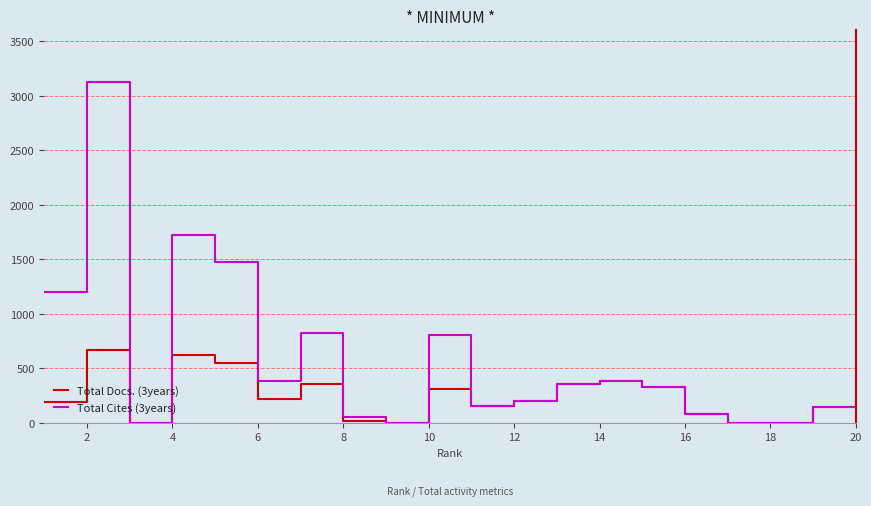

Rank the series by their maximum value, from highest to lowest.

Total Cites (3years), Total Docs. (3years)